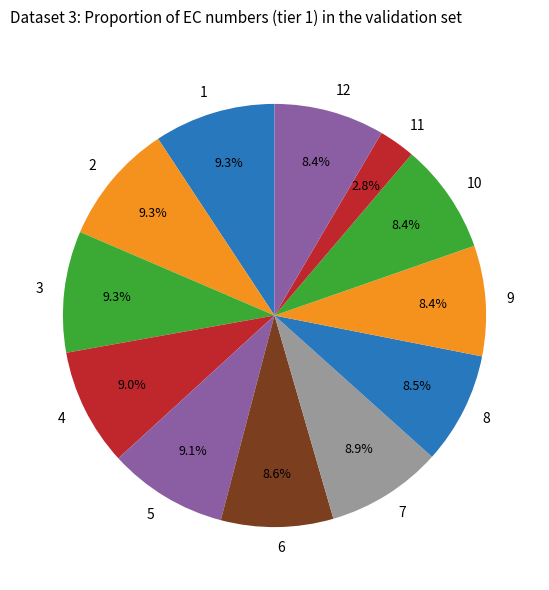

Which has a higher value, 3 or 10?

3